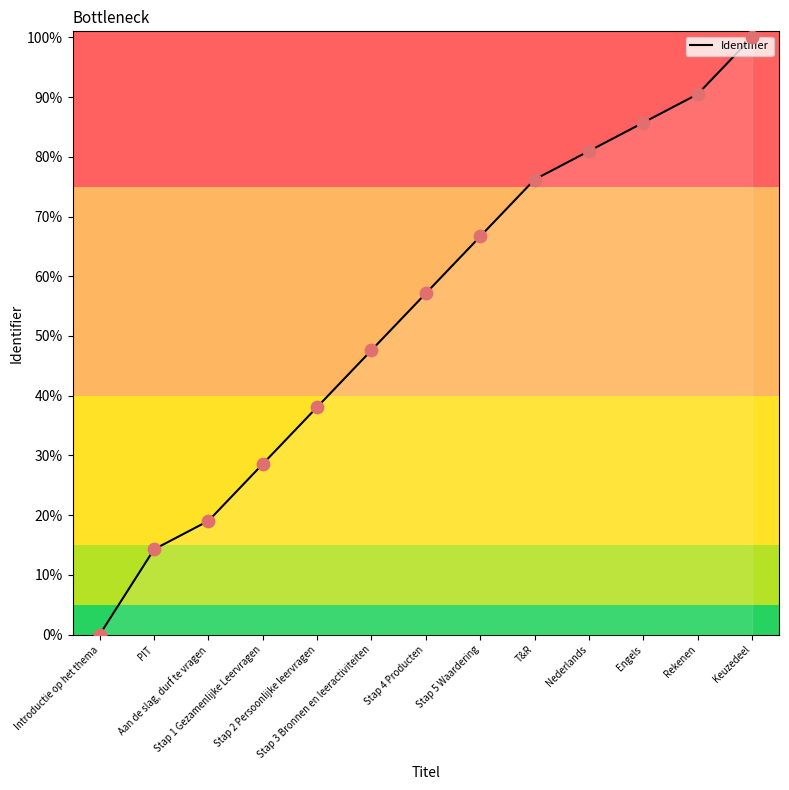

What is the change in value from Stap 5 Waardering to Engels?

+0.2